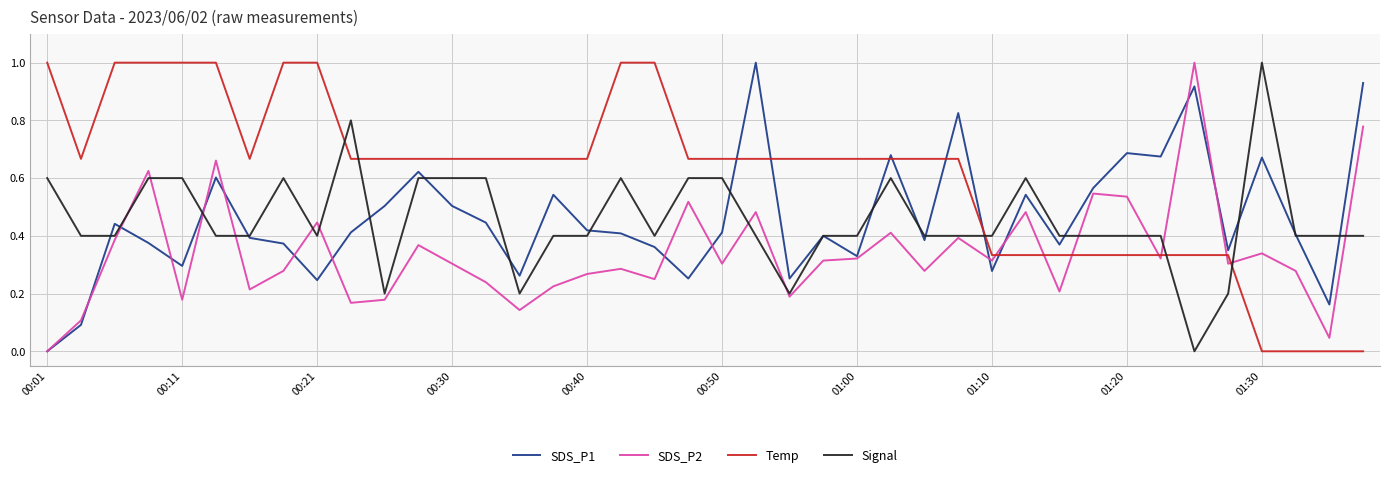

After their last crossing, which series has the higher values: Signal or Temp?

Signal